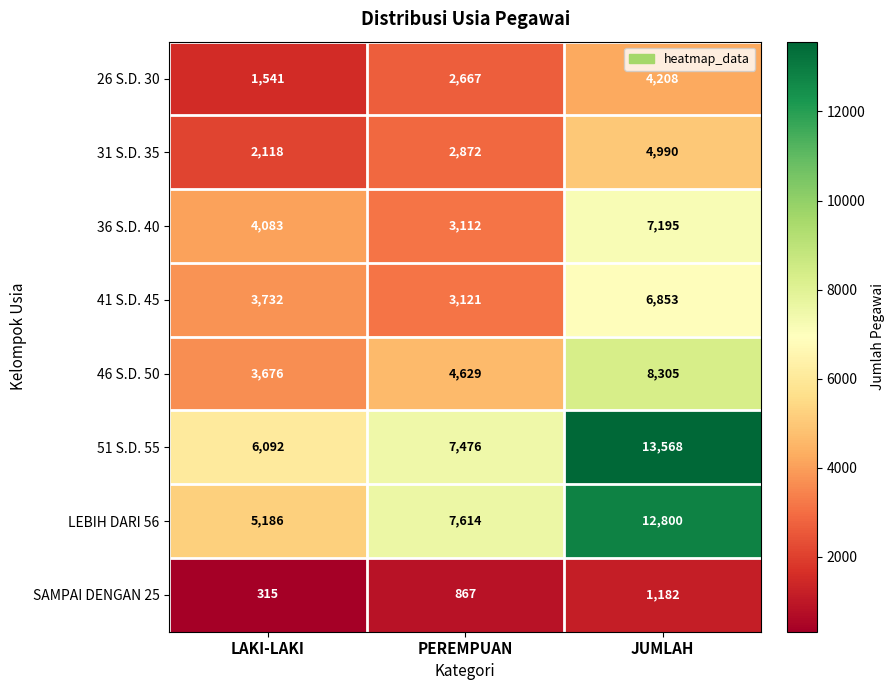

True or false: LEBIH DARI 56 has a value of 3436 at PEREMPUAN.

False